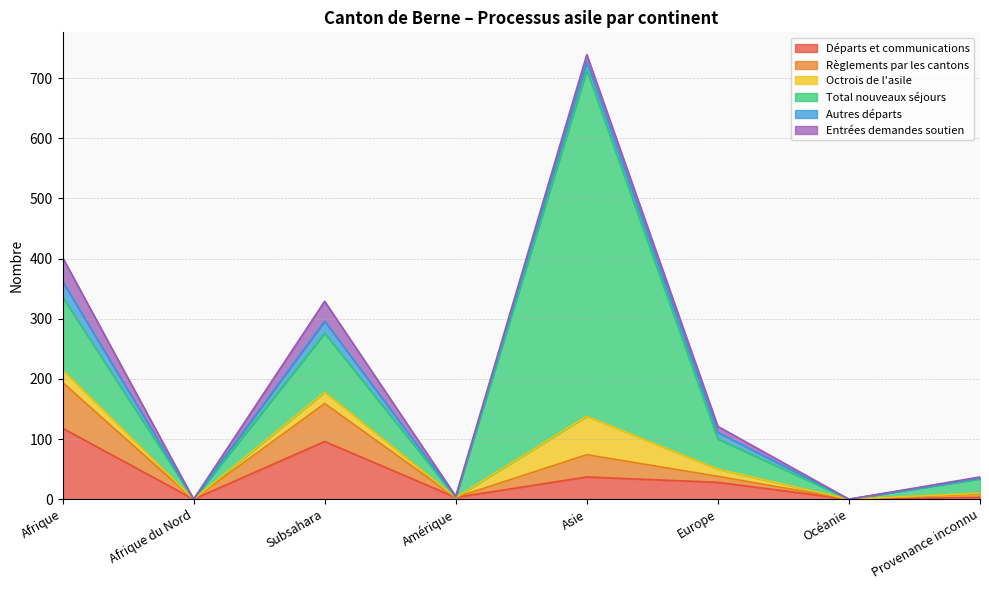

The value of Octrois de l'asile at Afrique du Nord is -495. True or false?

False